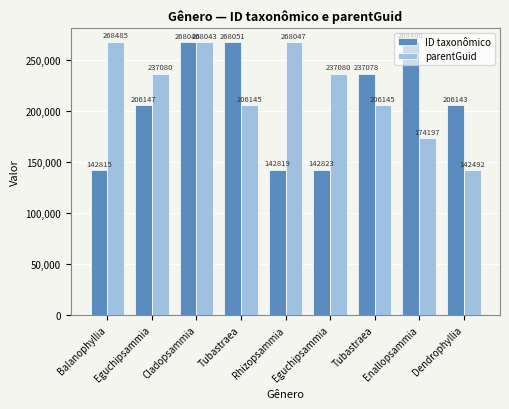

Reading left to right, what are all the values shown in this chart?

ID taxonômico: Balanophyllia=142815	Eguchipsammia=206147	Cladopsammia=268046	Tubastraea=268051	Rhizopsammia=142819	Eguchipsammia=142823	Tubastraea=237078	Enallopsammia=268480	Dendrophyllia=206143
parentGuid: Balanophyllia=268485	Eguchipsammia=237080	Cladopsammia=268043	Tubastraea=206145	Rhizopsammia=268047	Eguchipsammia=237080	Tubastraea=206145	Enallopsammia=174197	Dendrophyllia=142492